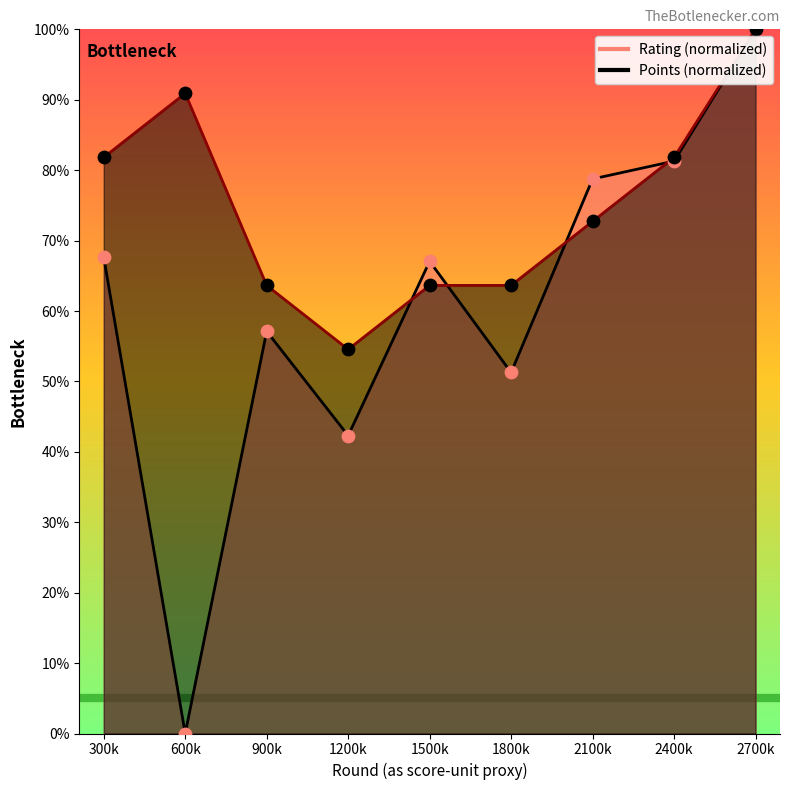

Is the value of Points at 1800k greater than the value of Rating at 300k?

No